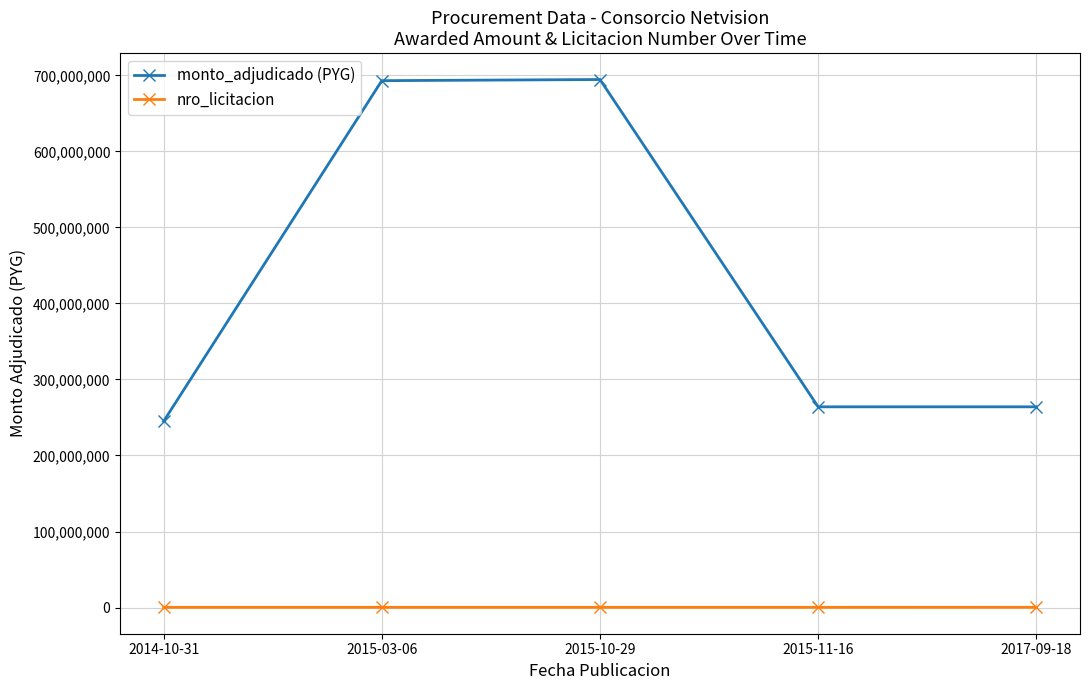

In monto_adjudicado (PYG), how many points are higher than both neighbors (excluding endpoints)?

1